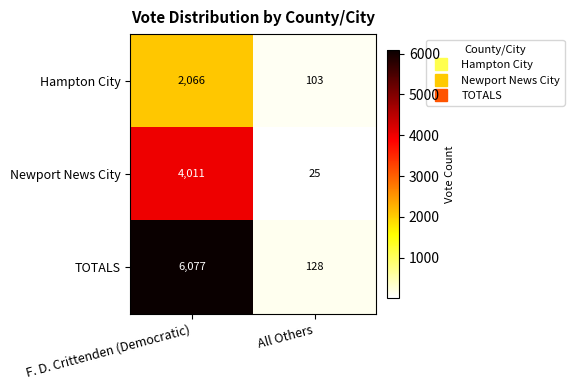

What is the lowest value of the Newport News City series?

25